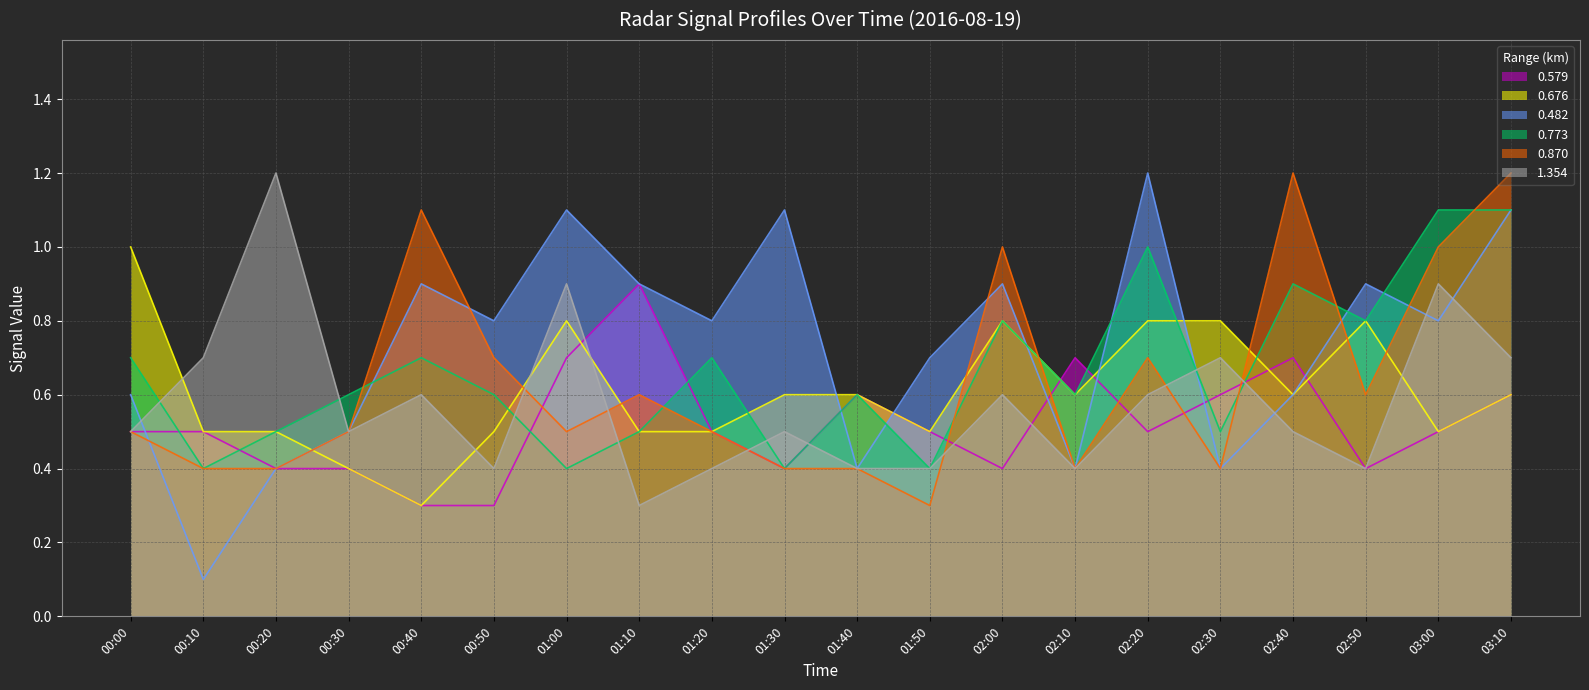

At which category does 0.482 reach its first local valley?

00:10